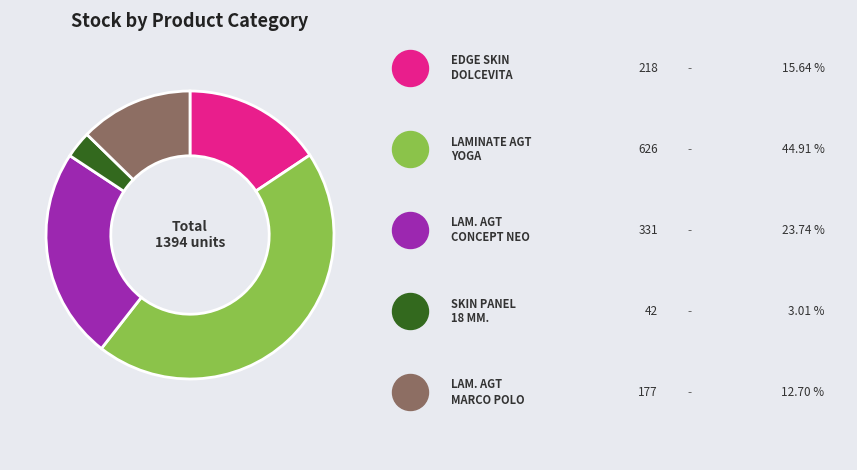

Is there any slice that represents more than half of the pie?

No